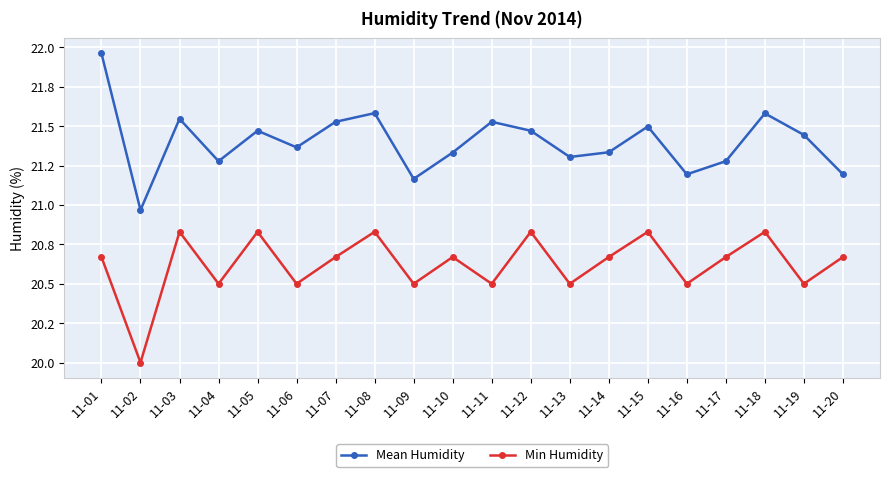

True or false: Min Humidity has more than 1 interior local peaks.

True